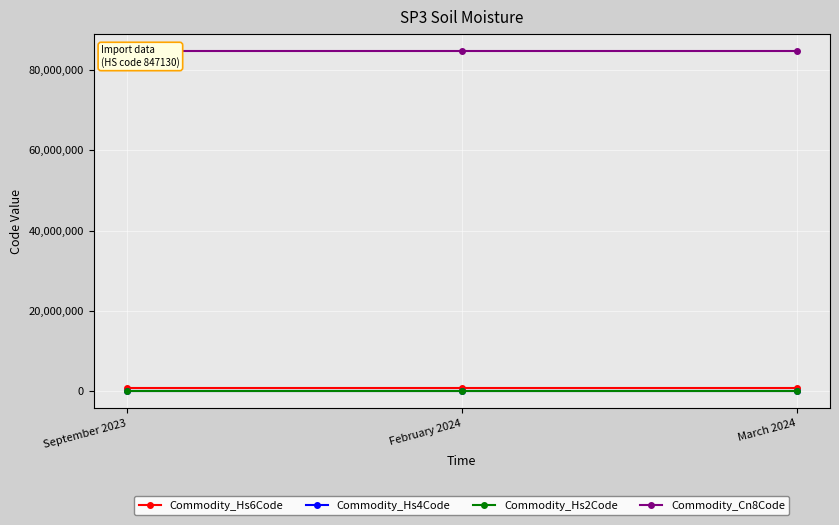

The Commodity_Cn8Code series shows 51852819 at March 2024. True or false?

False